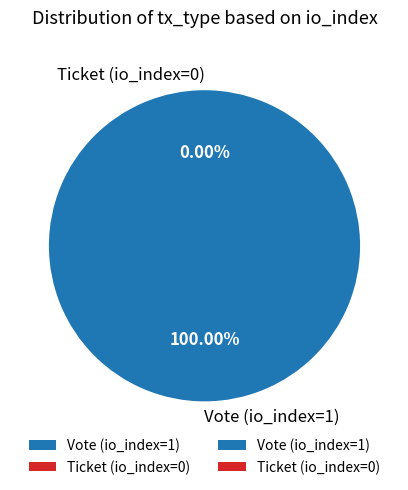

Which category has the biggest portion of the pie?

Vote (io_index=1)